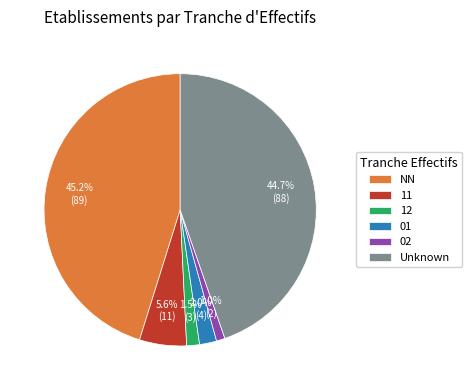

To the nearest percent, what is the difference between the largest and smallest slice percentages?

44%